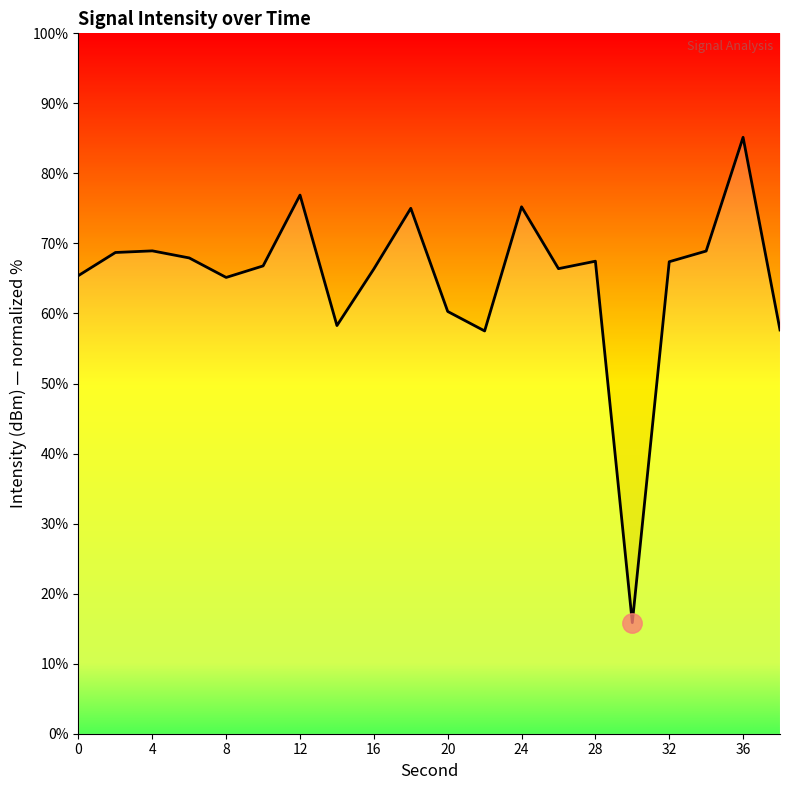

Between 36 and 16, which is larger?

36